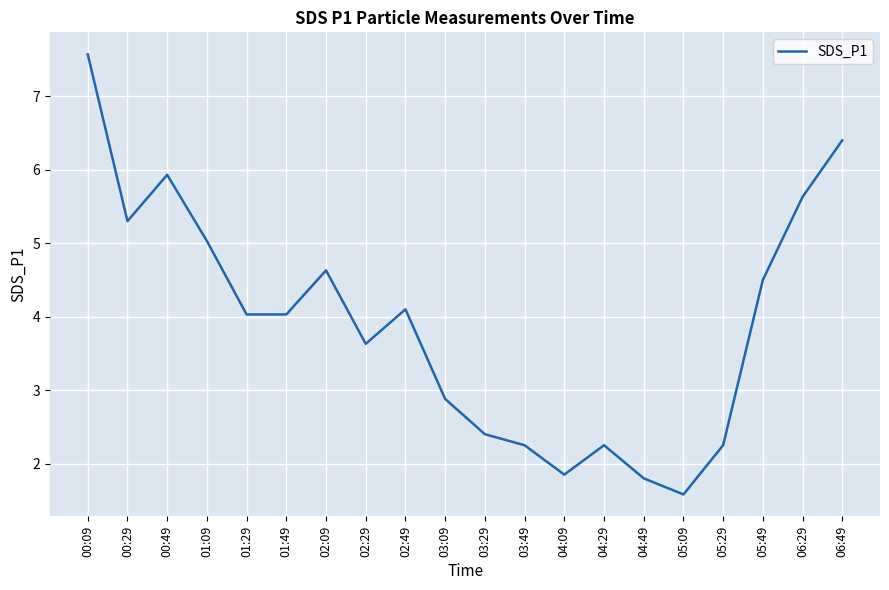

What is the ratio of the value at 01:49 to the value at 06:29?

0.7